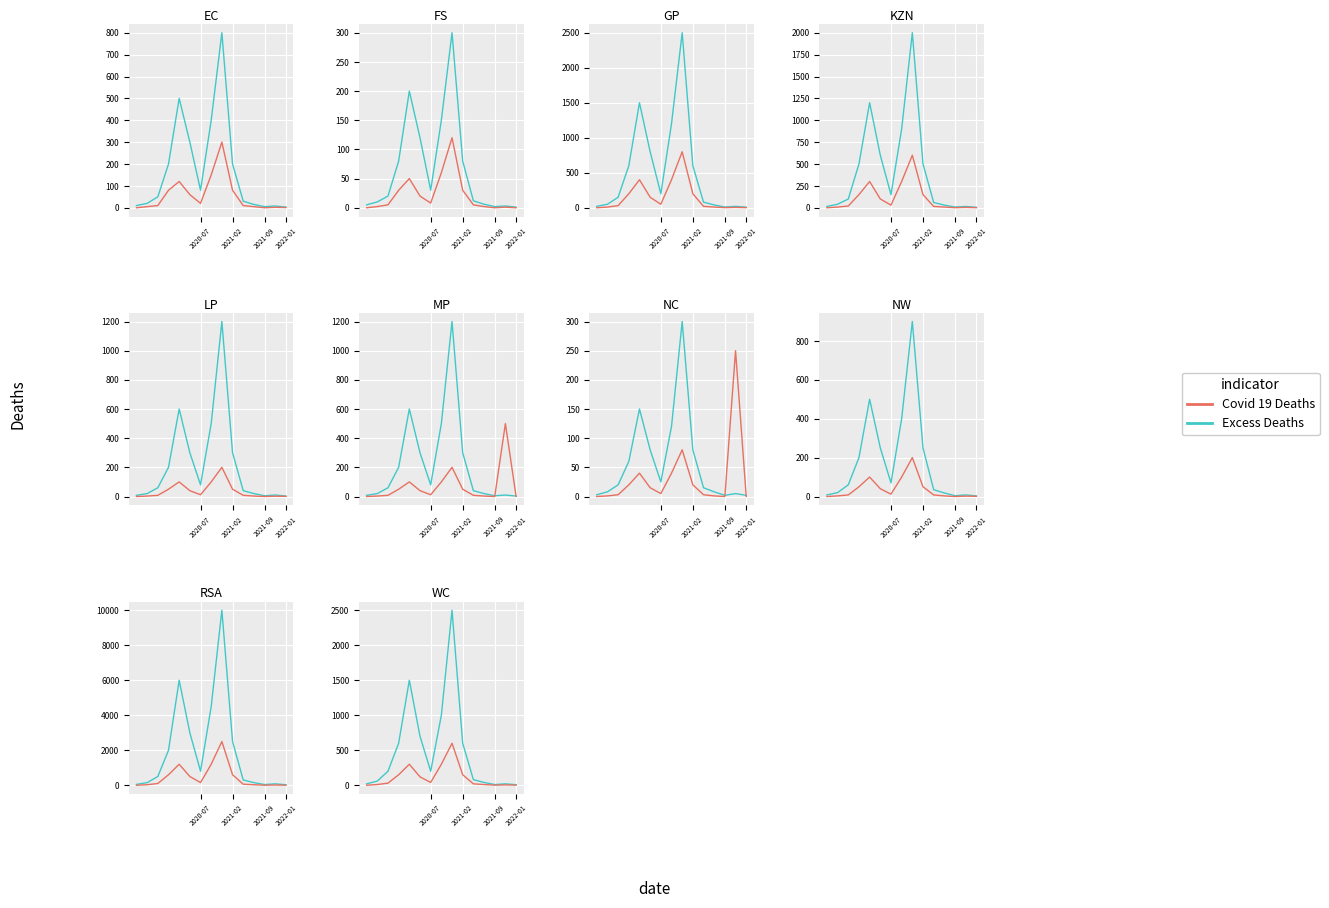

The value of Excess Deaths at 2021-09 is 5. True or false?

False